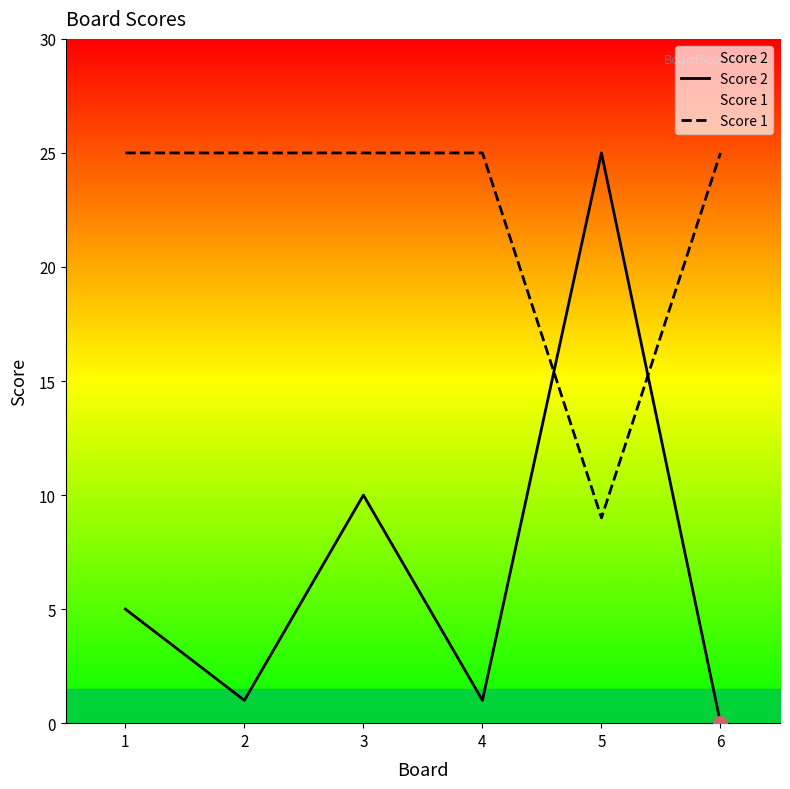

At which label is Score 2 closest to 12?

3